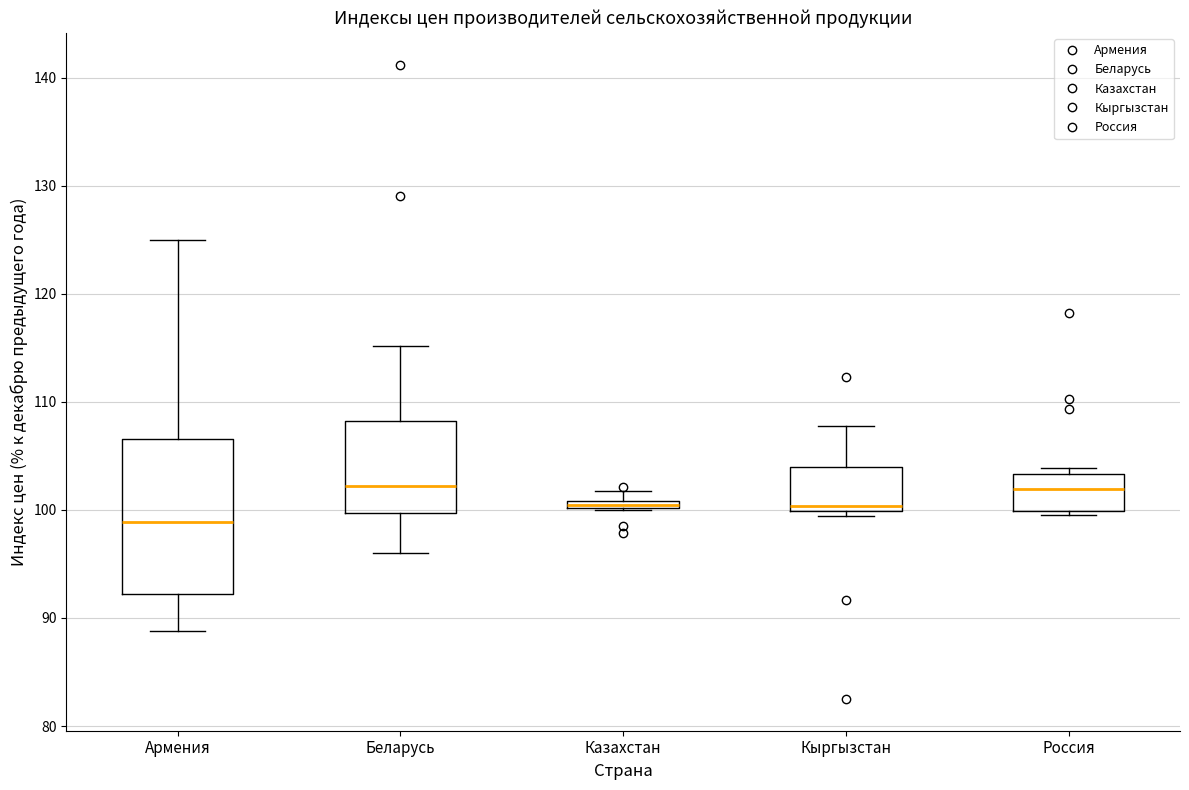

Where does the upper whisker of the box for Беларусь end on the y-axis? The values are not printed on the chart, so give them approximately, as read against the axis.

115